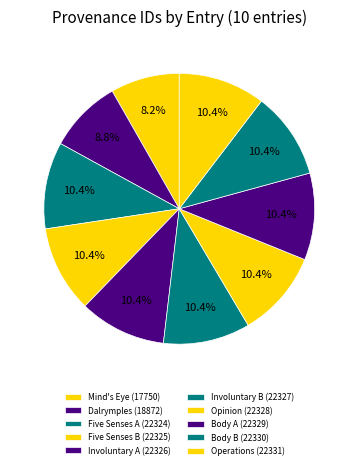

How many segments does this pie chart have?

10